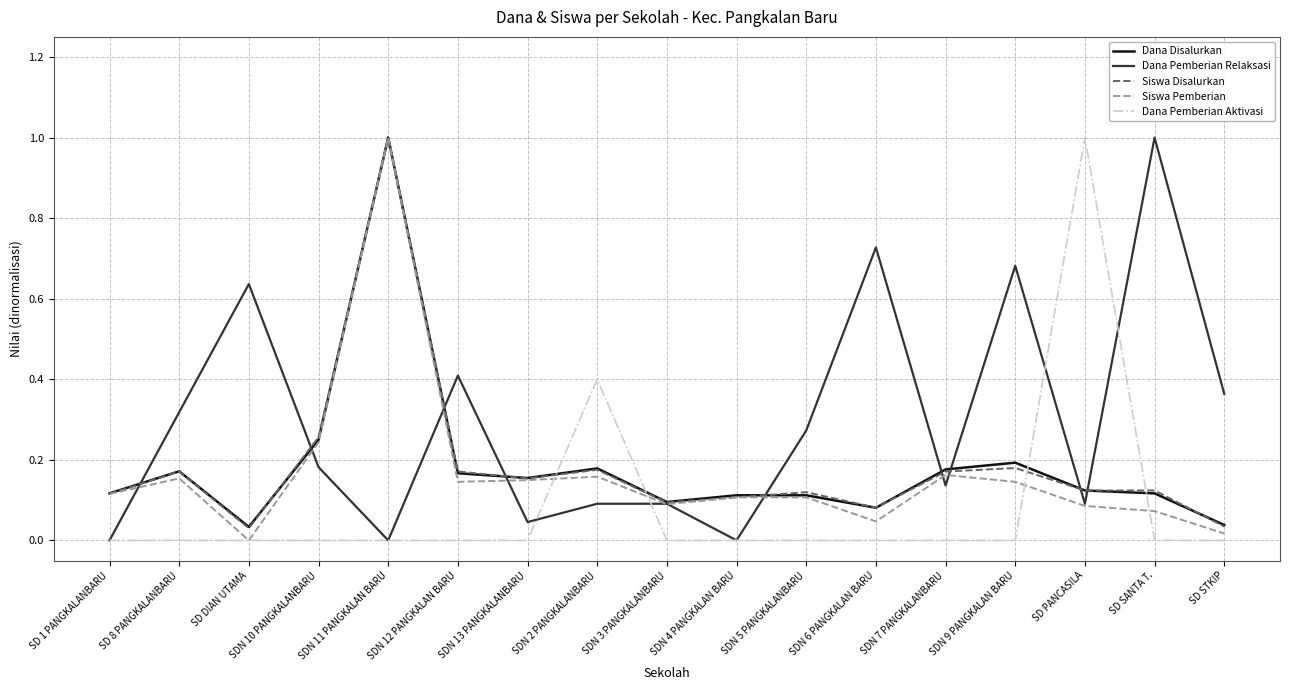

Between SDN 3 PANGKALANBARU and SDN 9 PANGKALAN BARU, which series saw the biggest shift?

Dana Pemberian Relaksasi